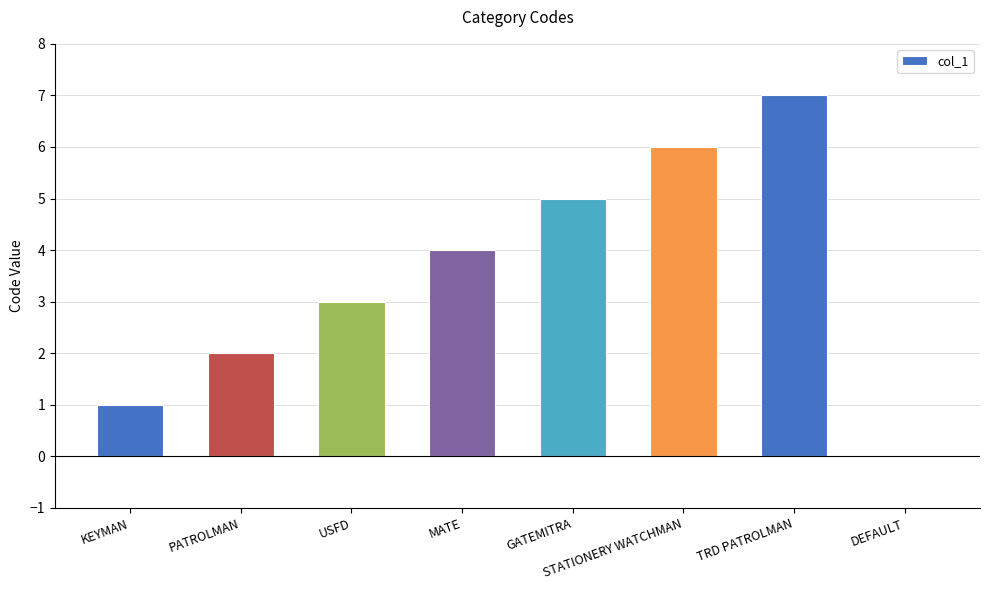

Which category has the highest value across all series?

TRD PATROLMAN